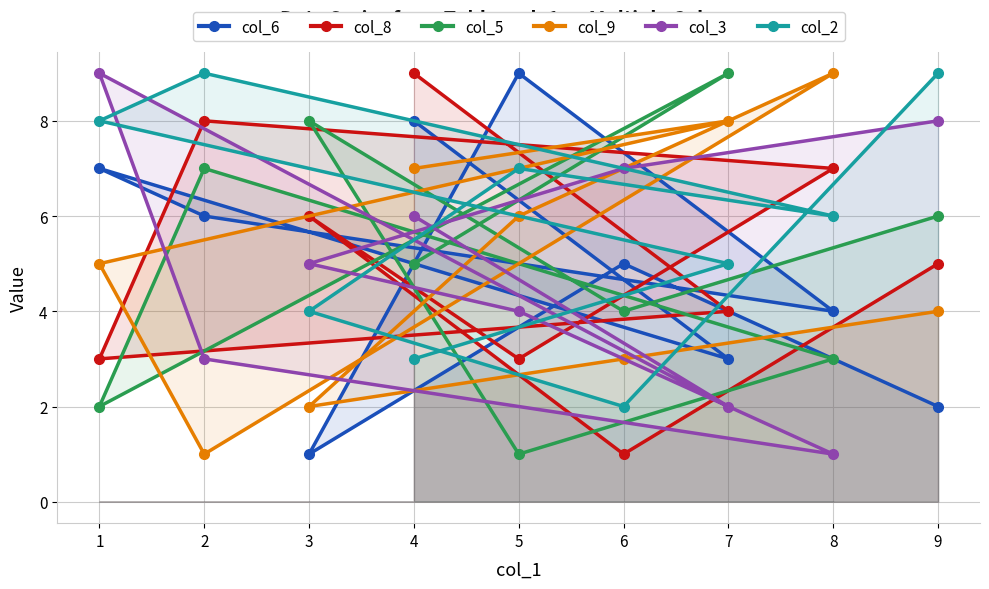

Reading left to right, list all the values displayed in this chart.

col_6: 1=7	2=6	3=1	4=8	5=9	6=5	7=3	8=4	9=2
col_8: 1=3	2=8	3=6	4=9	5=3	6=1	7=4	8=7	9=5
col_5: 1=2	2=7	3=8	4=5	5=1	6=4	7=9	8=3	9=6
col_9: 1=5	2=1	3=2	4=7	5=6	6=3	7=8	8=9	9=4
col_3: 1=9	2=3	3=5	4=6	5=4	6=7	7=2	8=1	9=8
col_2: 1=8	2=9	3=4	4=3	5=7	6=2	7=5	8=6	9=9